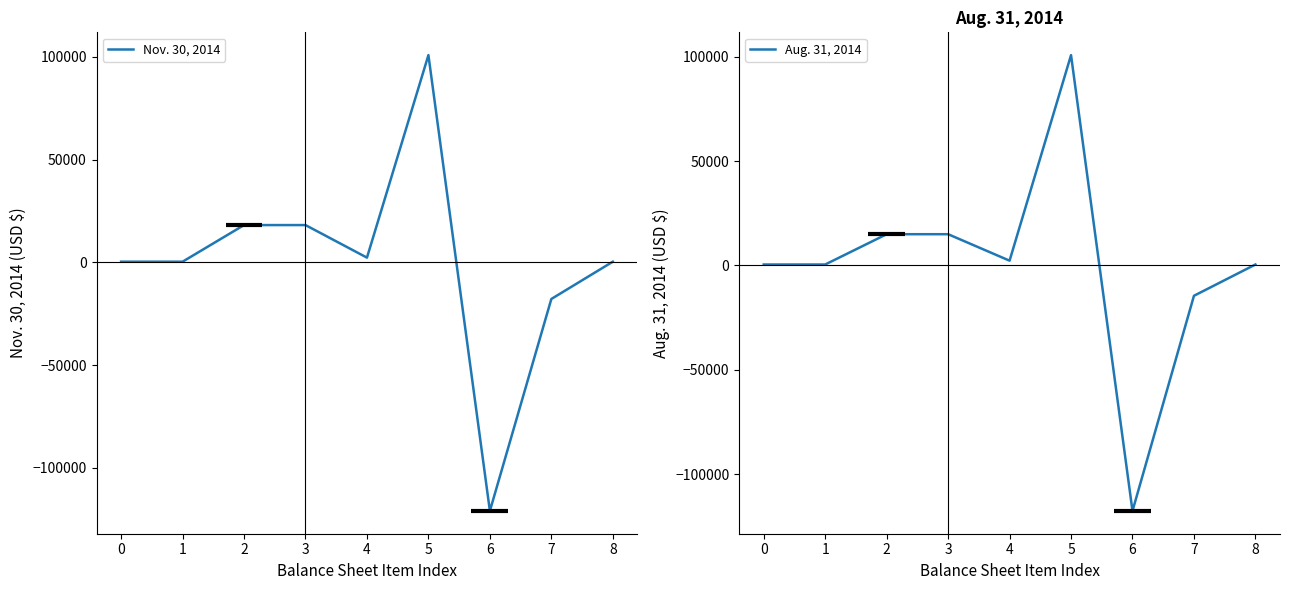

The value of Aug. 31, 2014 at 3 is 23482. True or false?

False